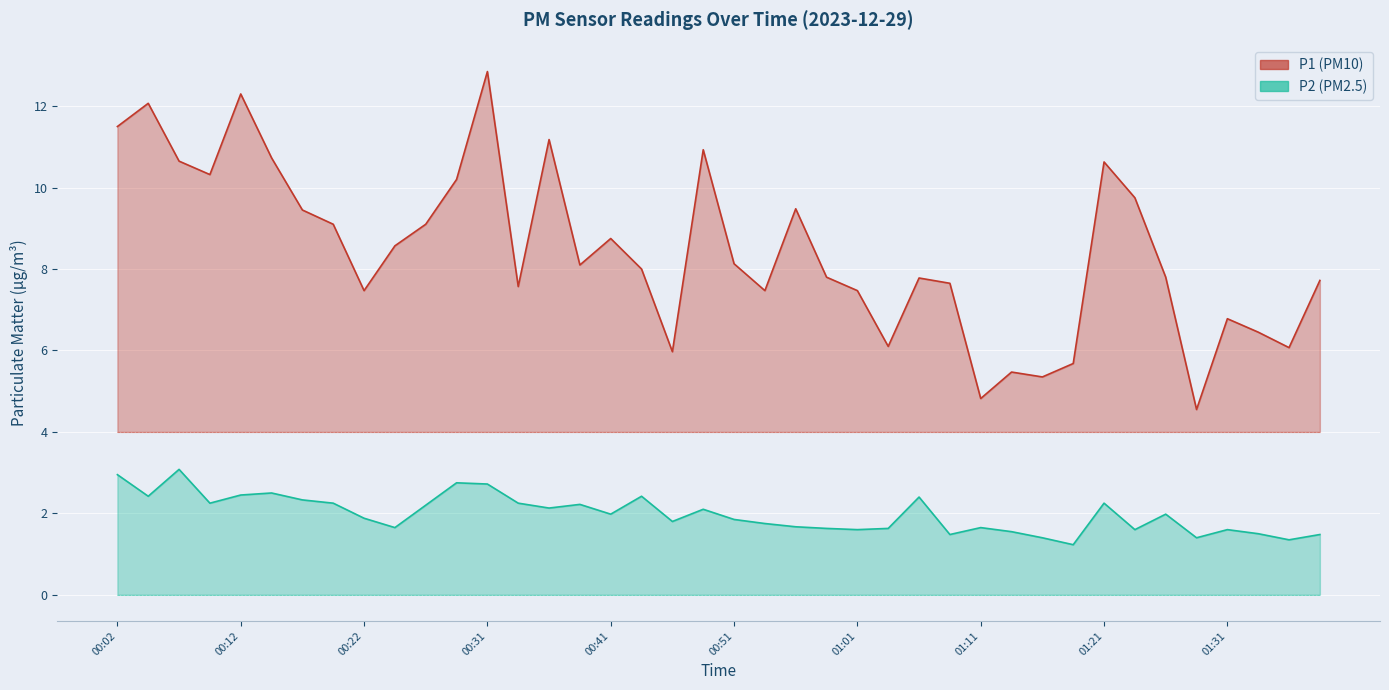

What value does the P1 series have at 01:16?

5.3